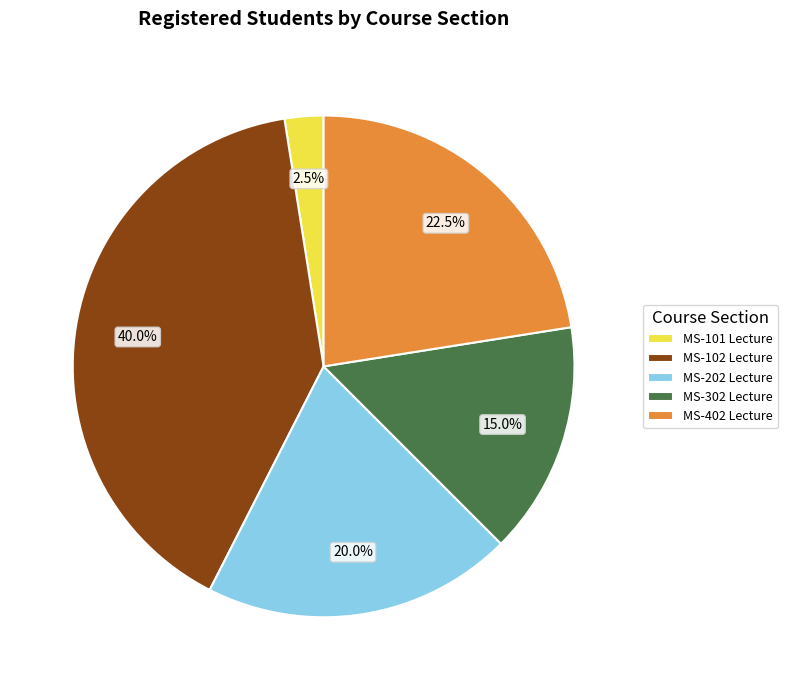

What percentage do MS-302 Lecture and MS-402 Lecture together represent?

37.5%